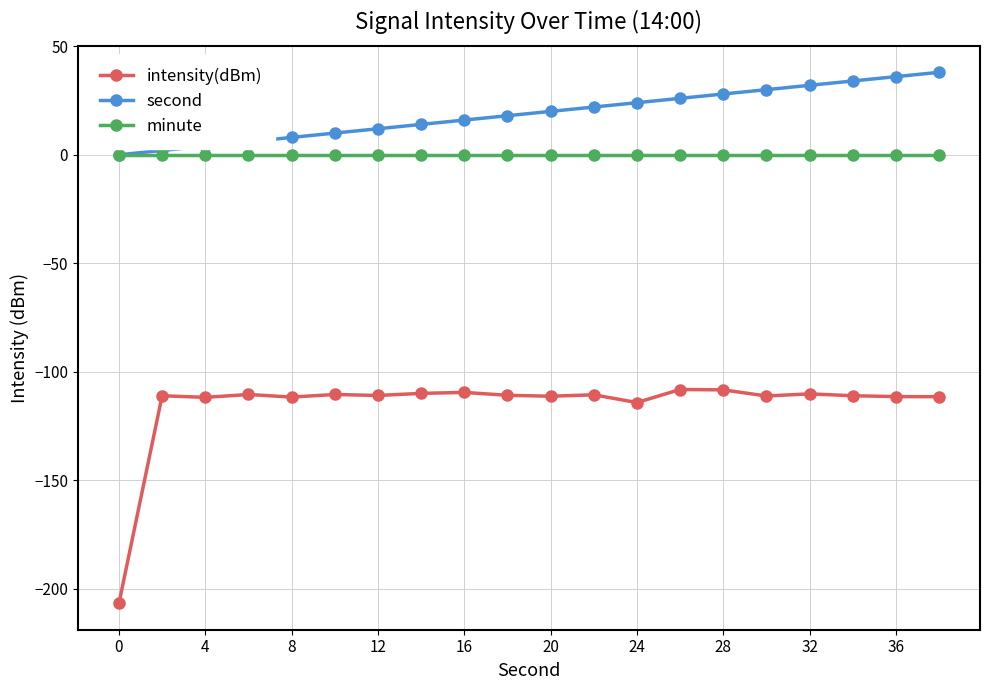

True or false: intensity(dBm) and minute intersect in this chart.

False